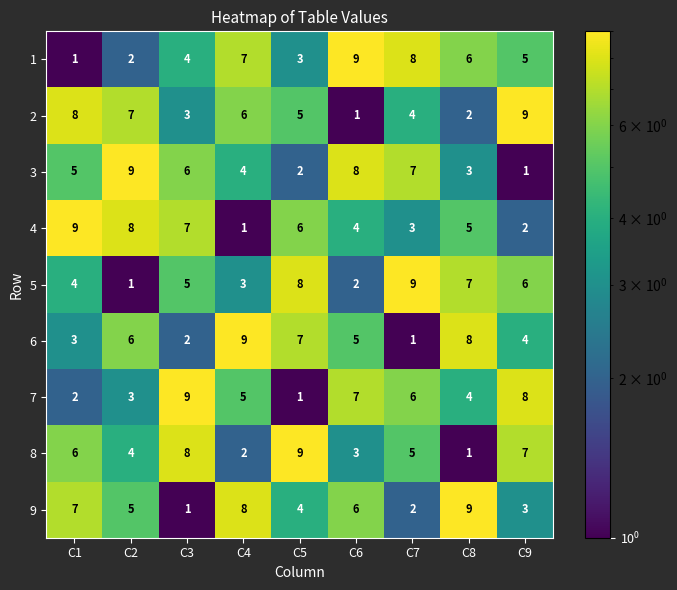

Is it true that 8 equals 6 at C2?

False